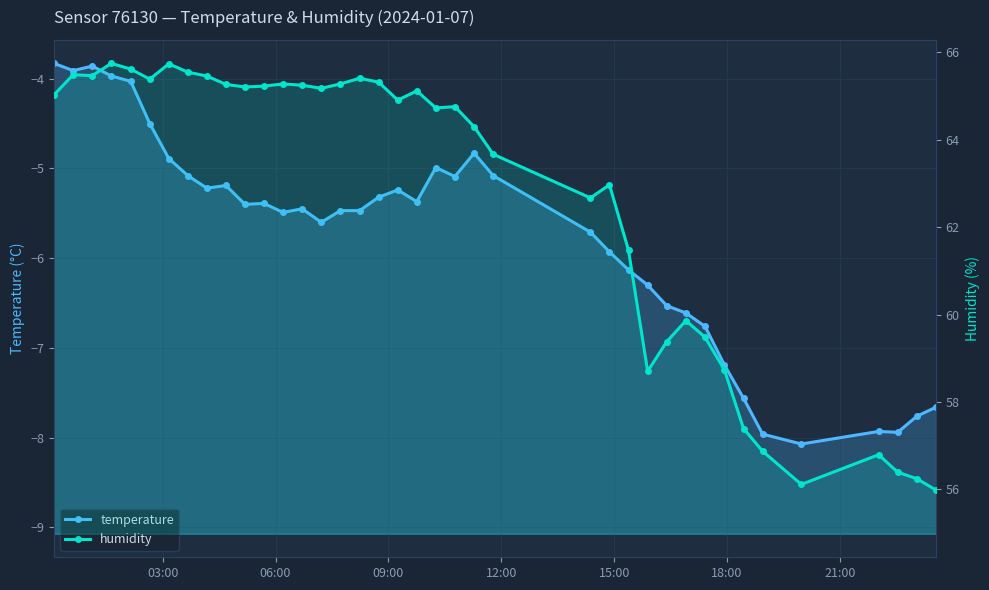

True or false: temperature and humidity intersect in this chart.

False